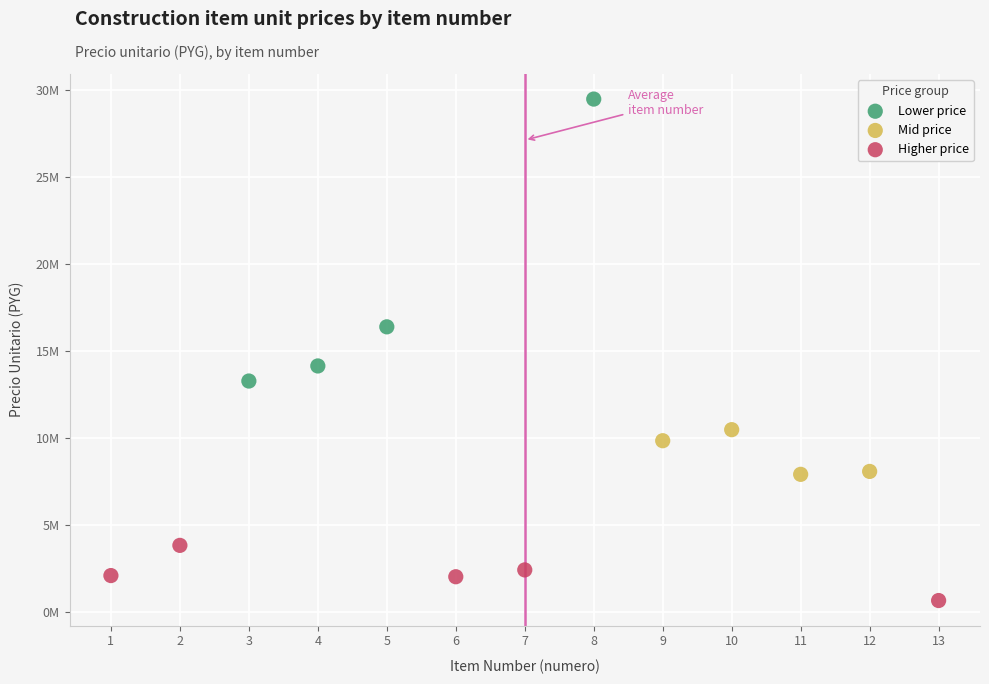

Which series reaches the maximum Y coordinate?

Lower price